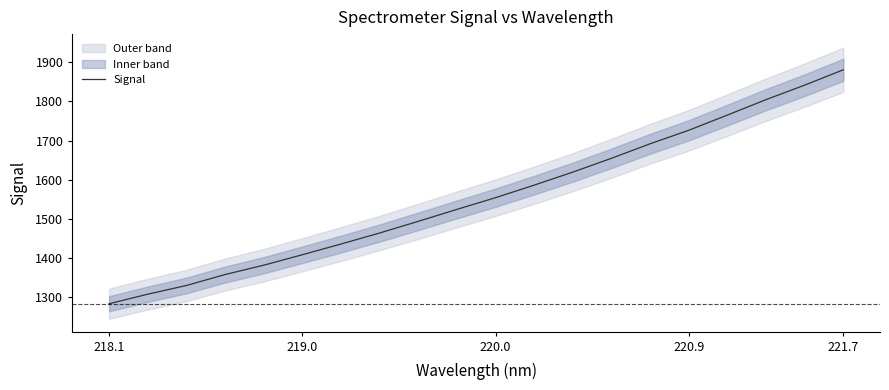

What is the minimum value shown in the chart?

1284.0